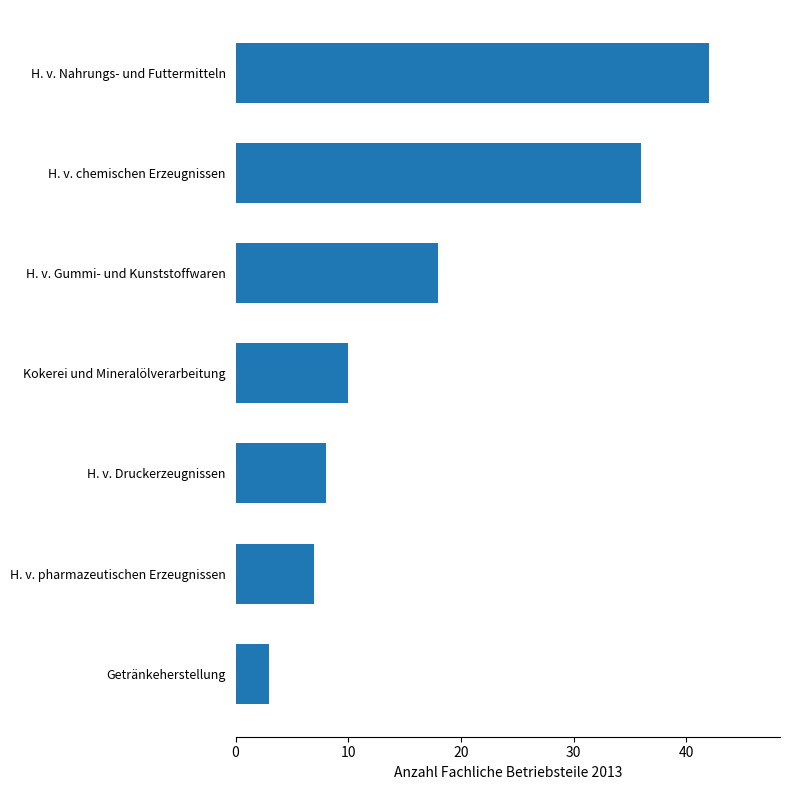

Are the bars grouped side by side (vs. stacked)?

No